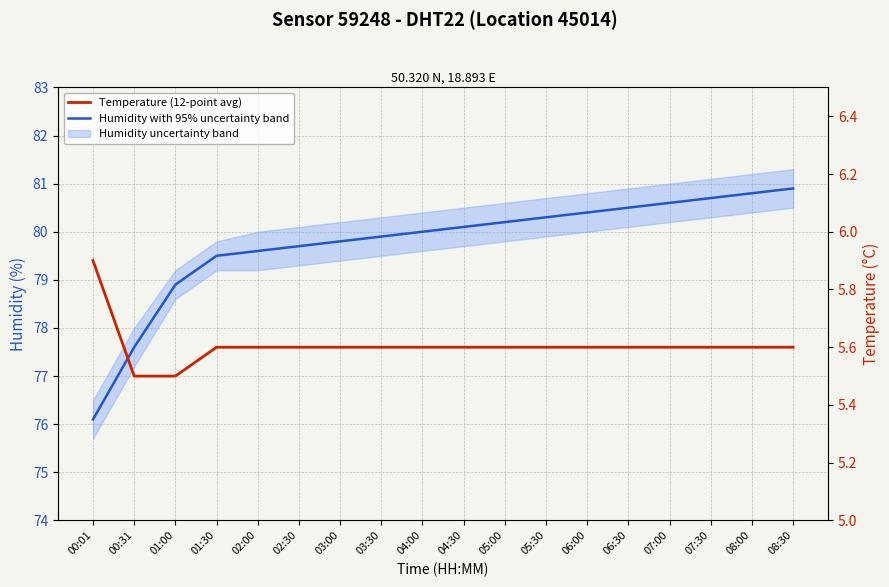

List the series in order of their peak value, lowest first.

Temperature (12-point avg), Humidity with 95% uncertainty band